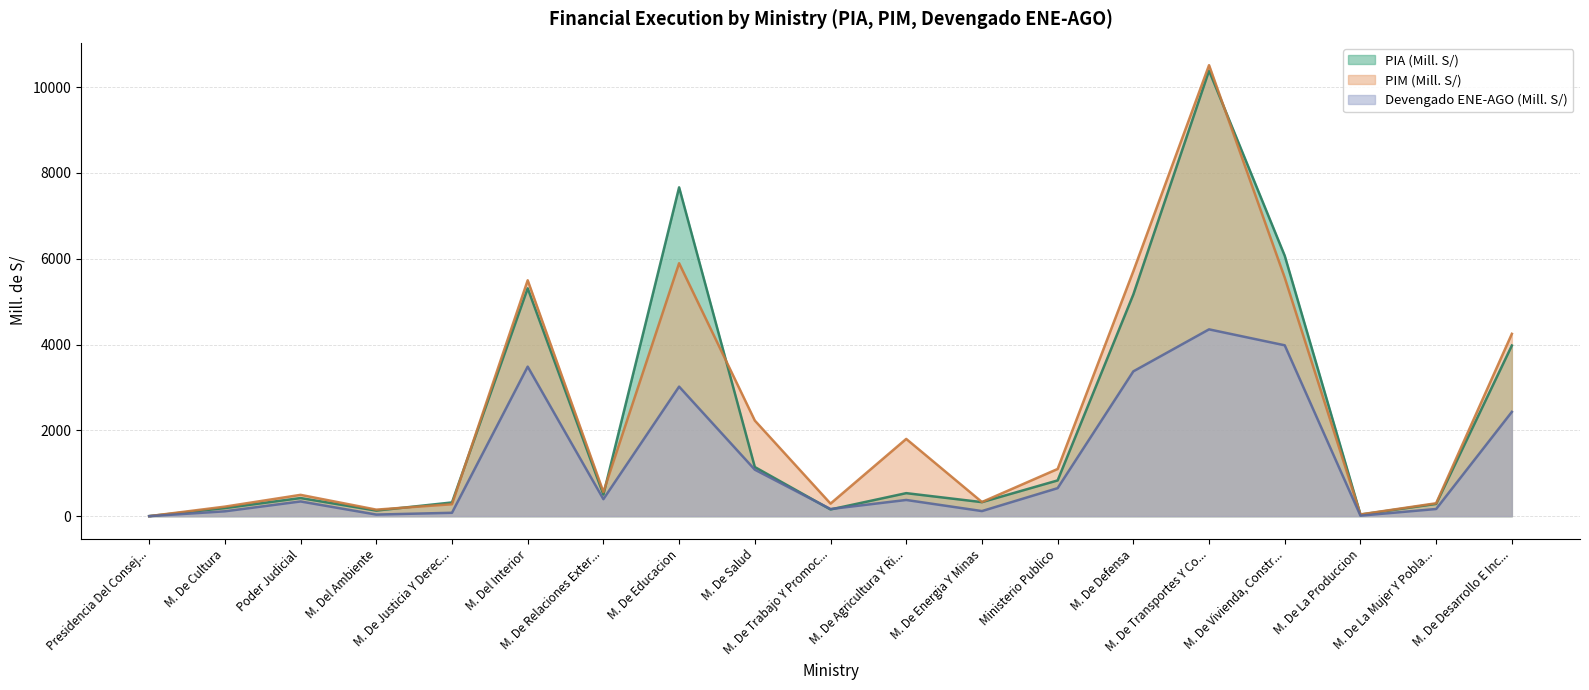

Reading left to right, transcribe all the data shown in this chart.

PIA (Mill. S/): 1.9	188.6	422.8	130.6	320.4	5310.0	504.0	7662.7	1145.7	156.8	536.9	327.4	833.6	5166.6	10381.4	6068.0	37.5	286.1	3977.0
PIM (Mill. S/): 1.0	222.6	497.3	152.9	278.4	5497.3	564.2	5894.8	2228.4	293.3	1800.7	330.2	1100.4	5709.1	10509.6	5557.0	41.3	301.4	4249.5
Devengado ENE-AGO (Mill. S/): 0.5	113.7	343.3	37.6	79.4	3484.6	396.6	3018.8	1084.1	166.8	378.0	119.2	652.9	3374.8	4353.6	3981.9	12.0	167.9	2430.4